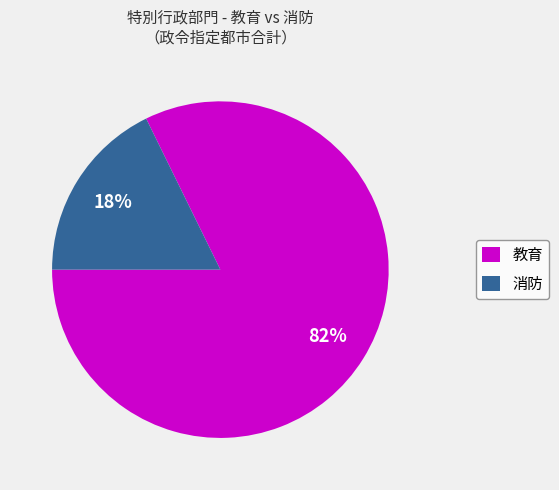

Rank the categories by value from lowest to highest.

消防, 教育